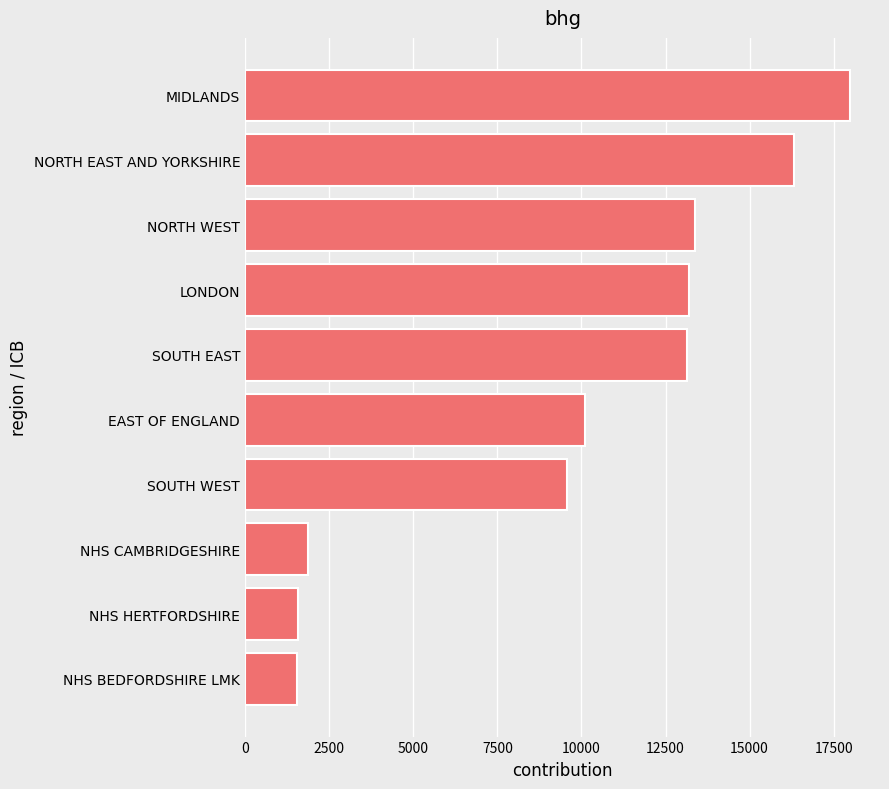

What is the change in value from SOUTH WEST to EAST OF ENGLAND?

+551